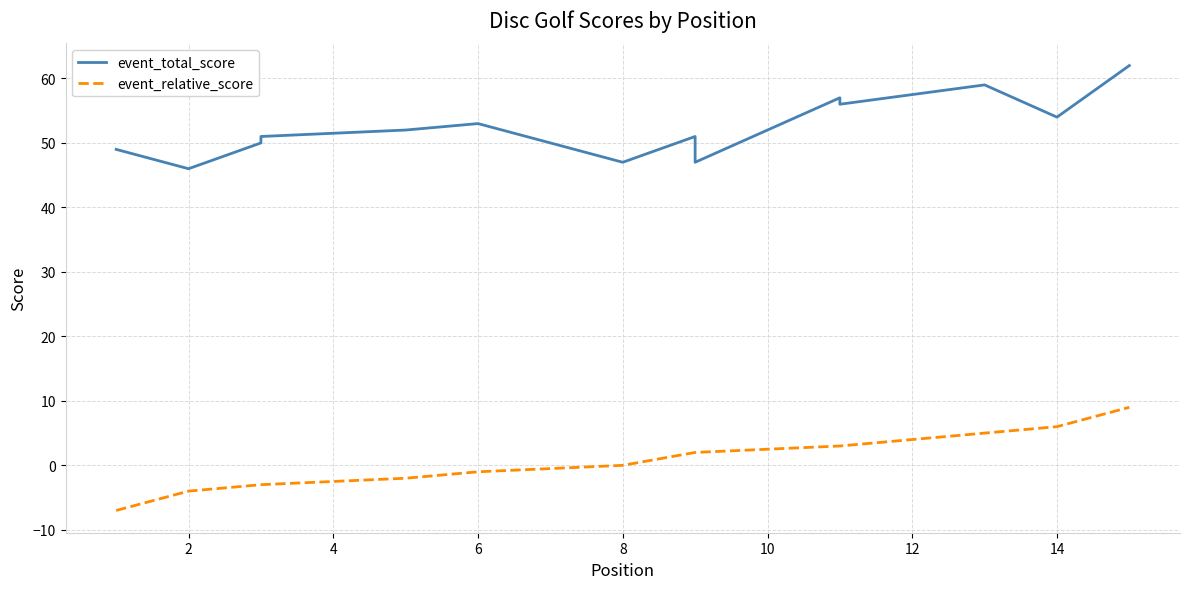

List the series in order of their overall mean, lowest first.

event_relative_score, event_total_score